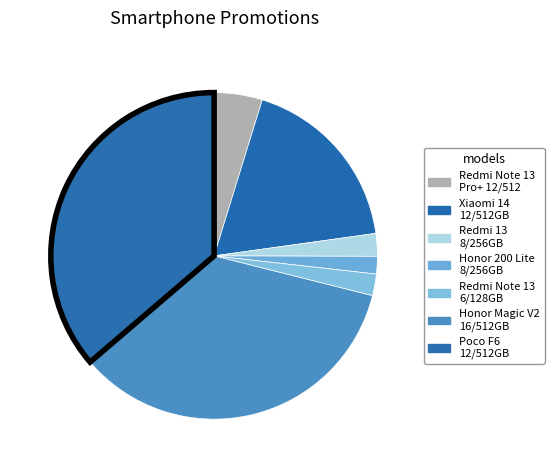

Which slice is the smallest?

Honor 200 Lite 8/256GB